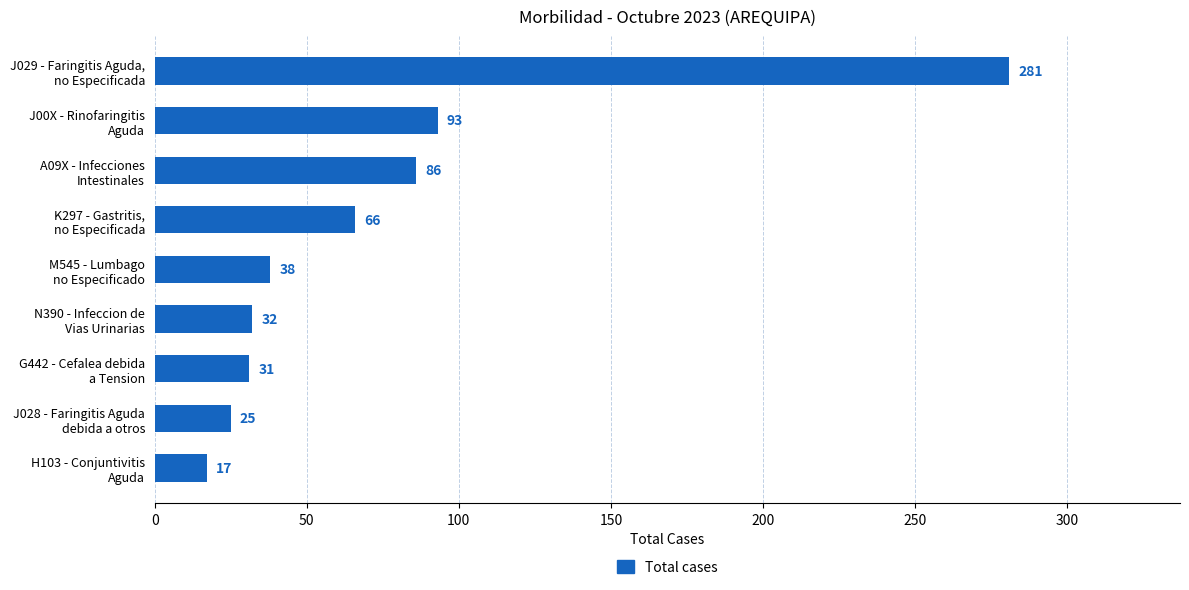

Reading top to bottom, list all the values displayed in this chart.

281	93	86	66	38	32	31	25	17